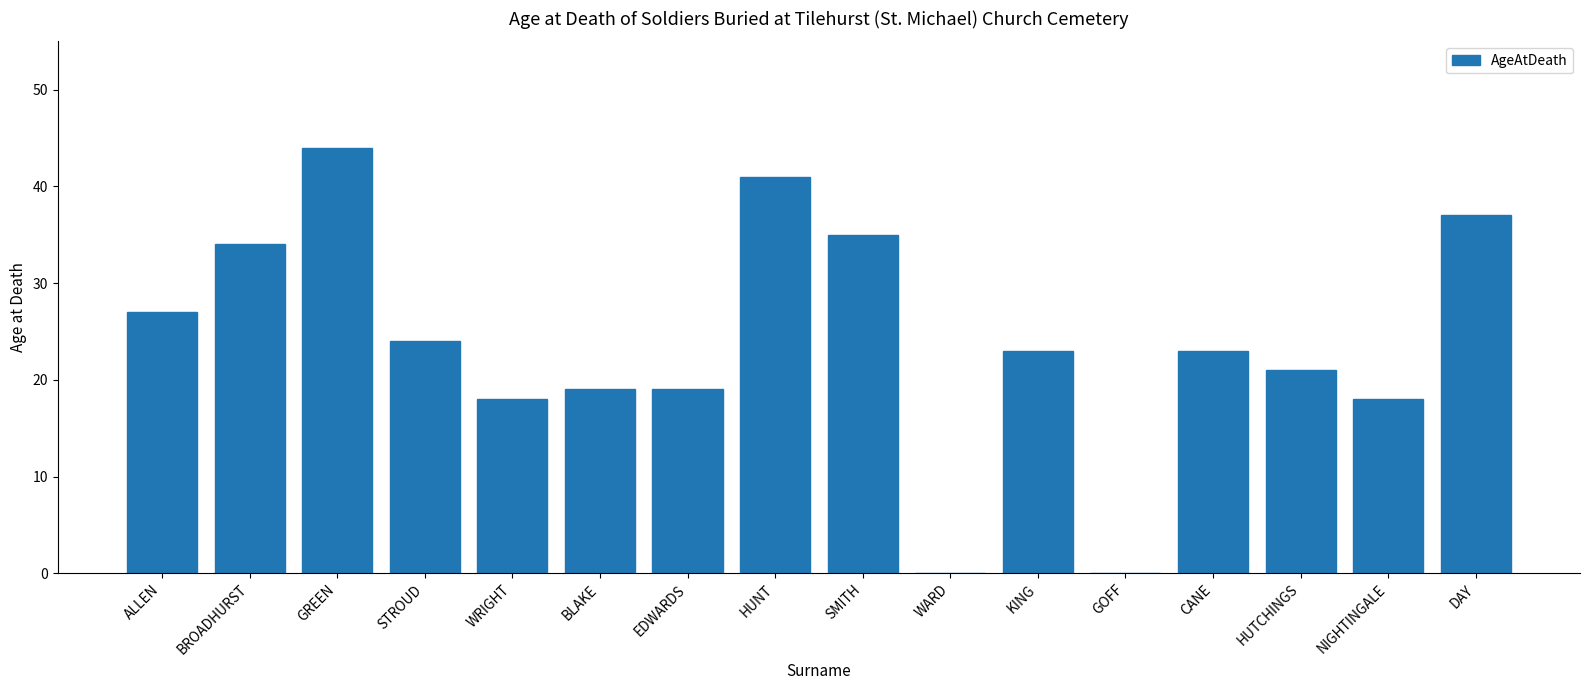

Count the number of categories in the chart.

16